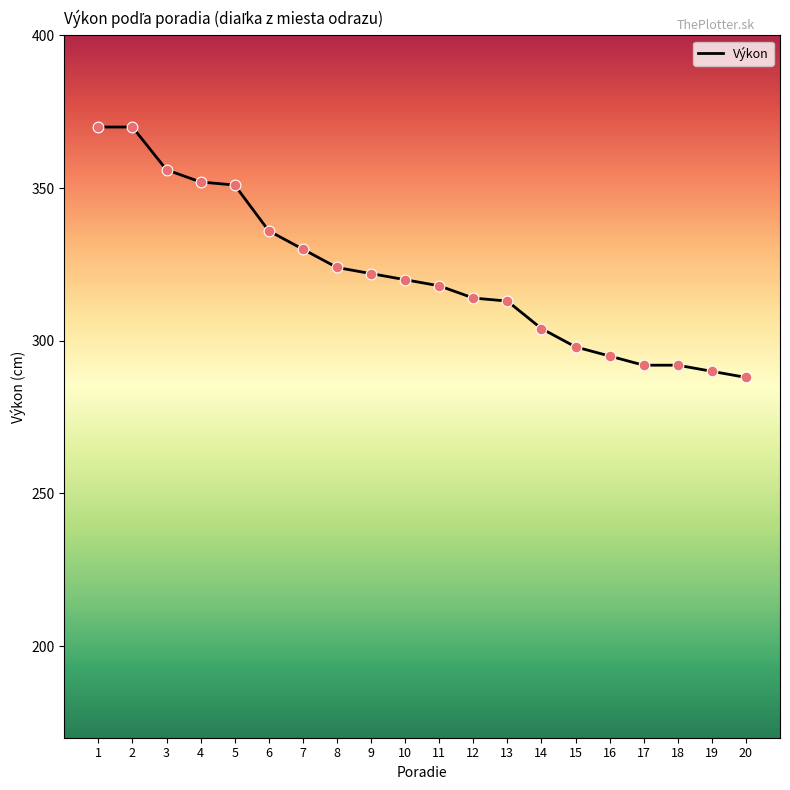

Which has a higher value, 20 or 16?

16